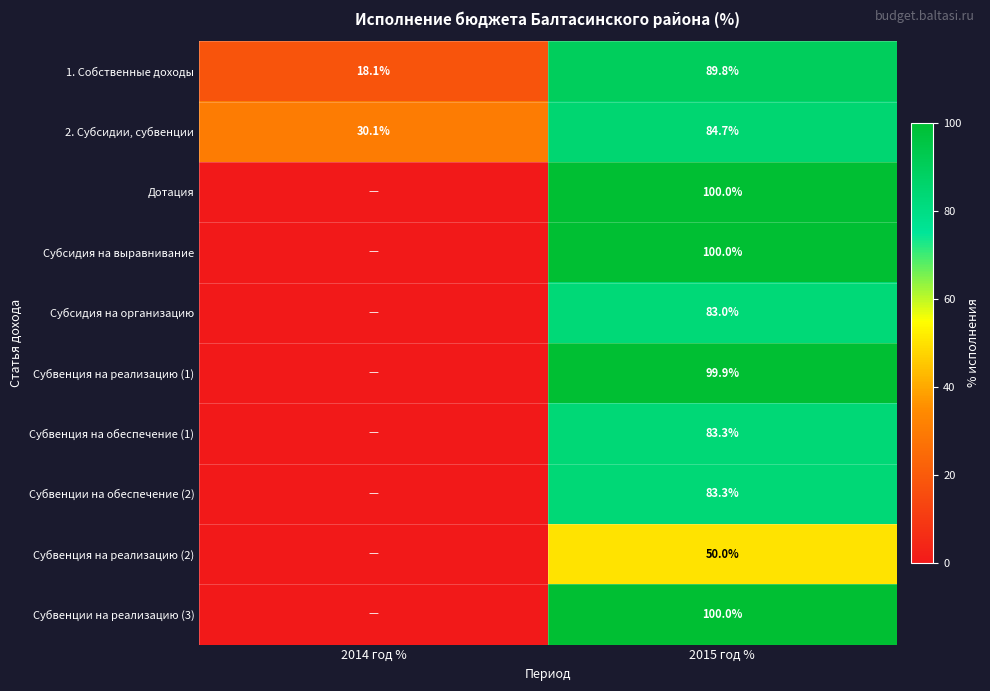

The Субвенция на реализацию (2) series shows 50.0 at 2015 год %. True or false?

True